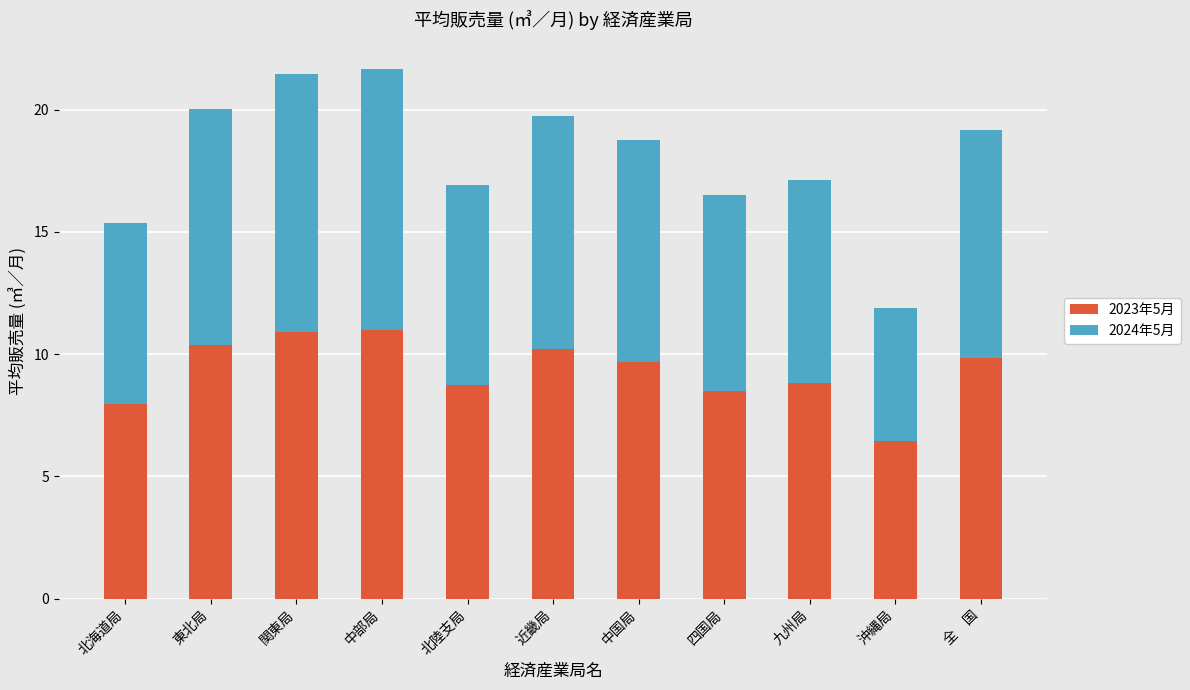

What is the sum of the 2023年5月 values at 中国局 and 全　国?

19.5